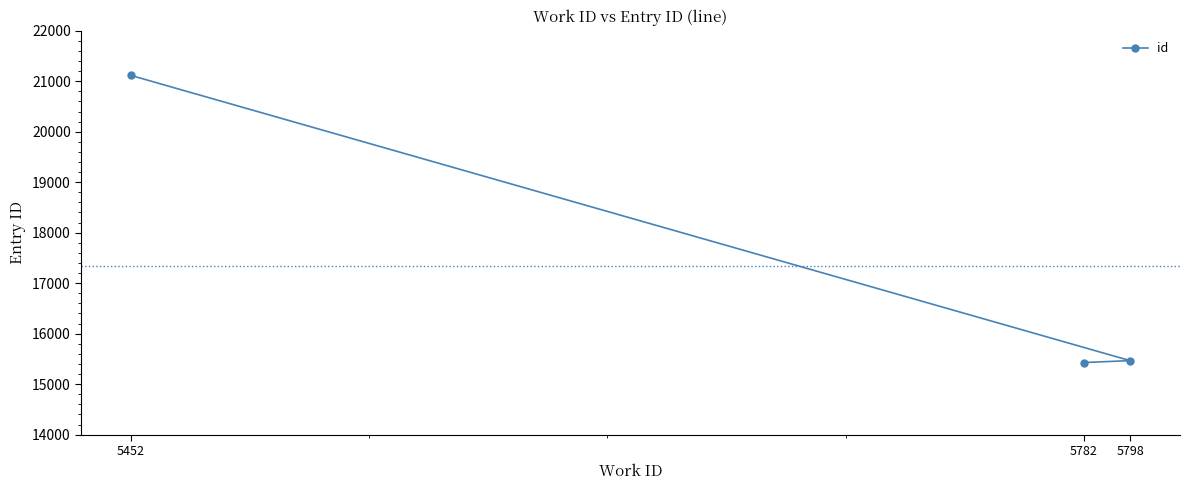

Which has a higher value, 5798 or 5782?

5798